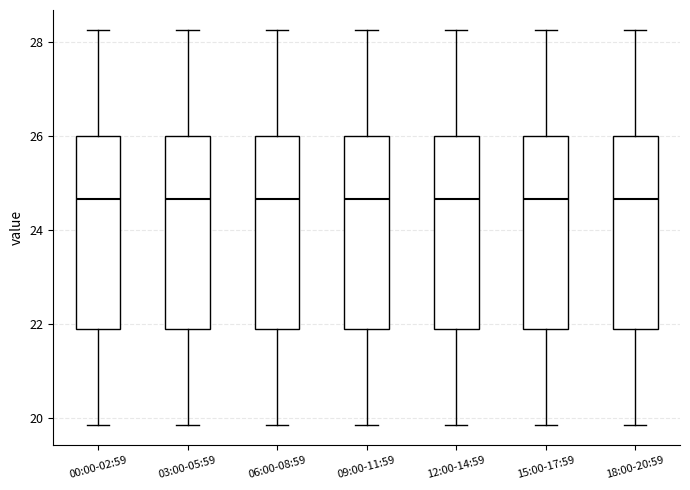

Reading left to right, transcribe this box plot: for each box, give where its median line is, the range the box spans, and where its two whiskers end, as read against the y-axis. The values are not printed on the chart, so give them approximately, as read against the axis.

00:00-02:59: median 24.6, box 21.8 to 26.0, whiskers 19.8 to 28.2
03:00-05:59: median 24.6, box 21.8 to 26.0, whiskers 19.8 to 28.2
06:00-08:59: median 24.6, box 21.8 to 26.0, whiskers 19.8 to 28.2
09:00-11:59: median 24.6, box 21.8 to 26.0, whiskers 19.8 to 28.2
12:00-14:59: median 24.6, box 21.8 to 26.0, whiskers 19.8 to 28.2
15:00-17:59: median 24.6, box 21.8 to 26.0, whiskers 19.8 to 28.2
18:00-20:59: median 24.6, box 21.8 to 26.0, whiskers 19.8 to 28.2